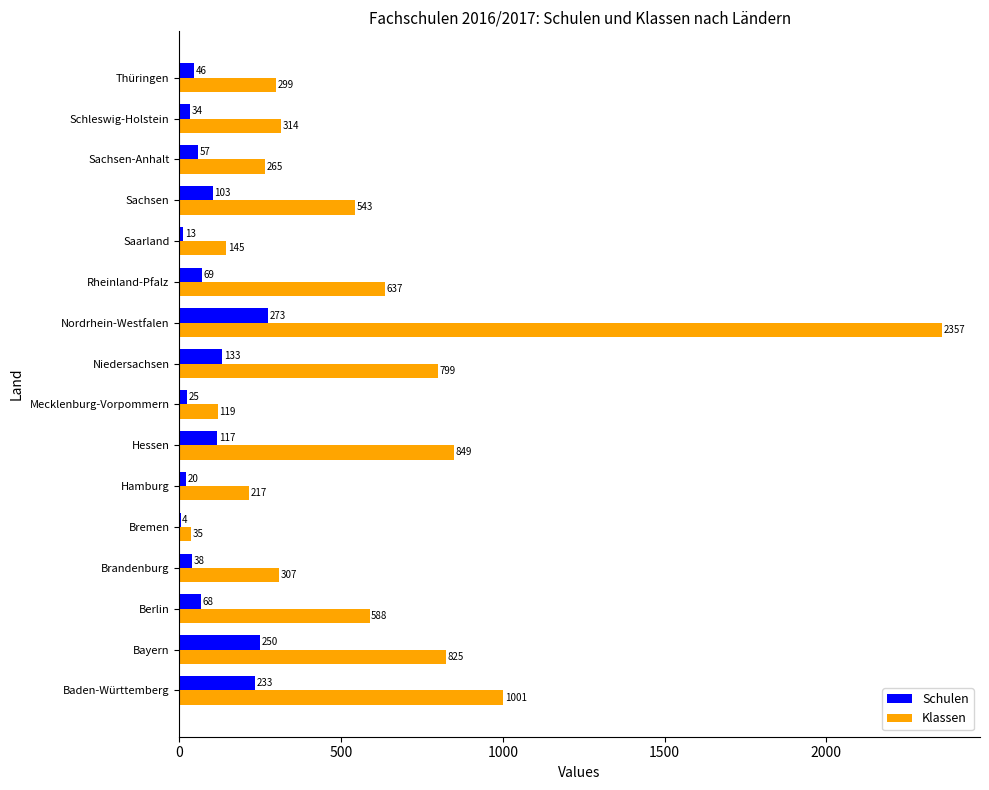

At which category is the sum across all series the highest?

Nordrhein-Westfalen